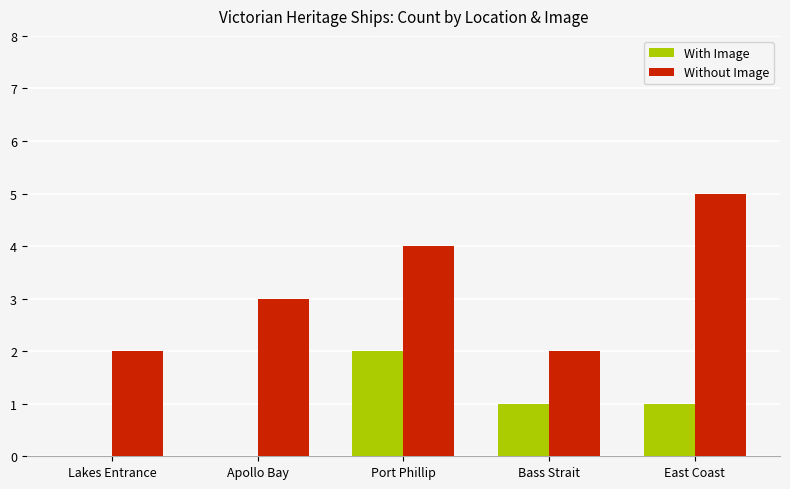

Is it true that Without Image equals 3 at Lakes Entrance?

False